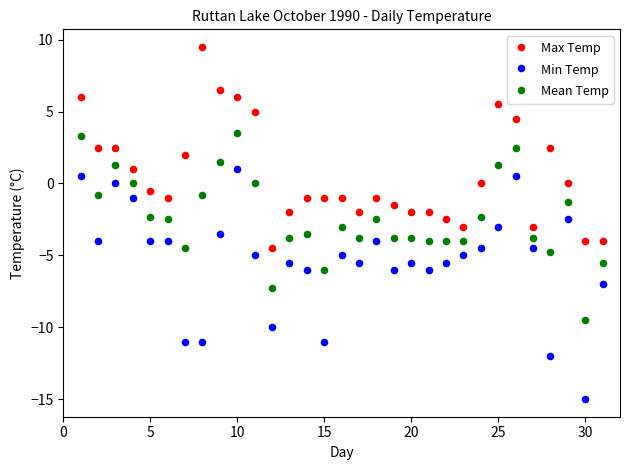

Which series reaches the maximum Y coordinate?

Max Temp